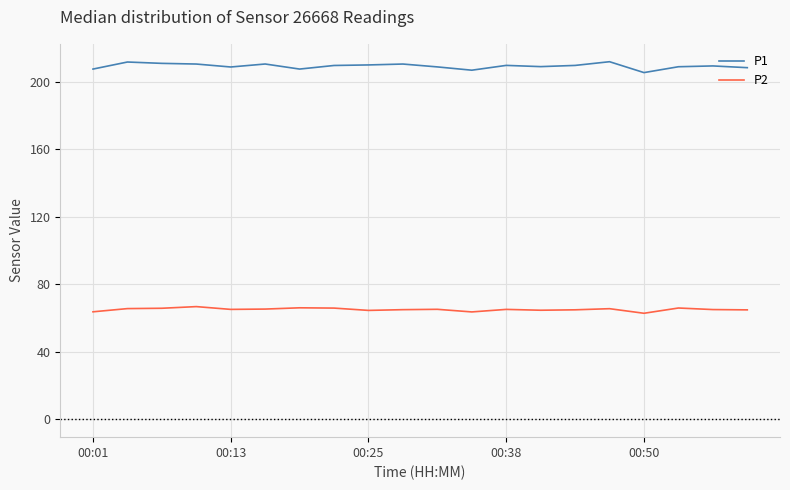

Rank the series by their maximum value, from highest to lowest.

P1, P2